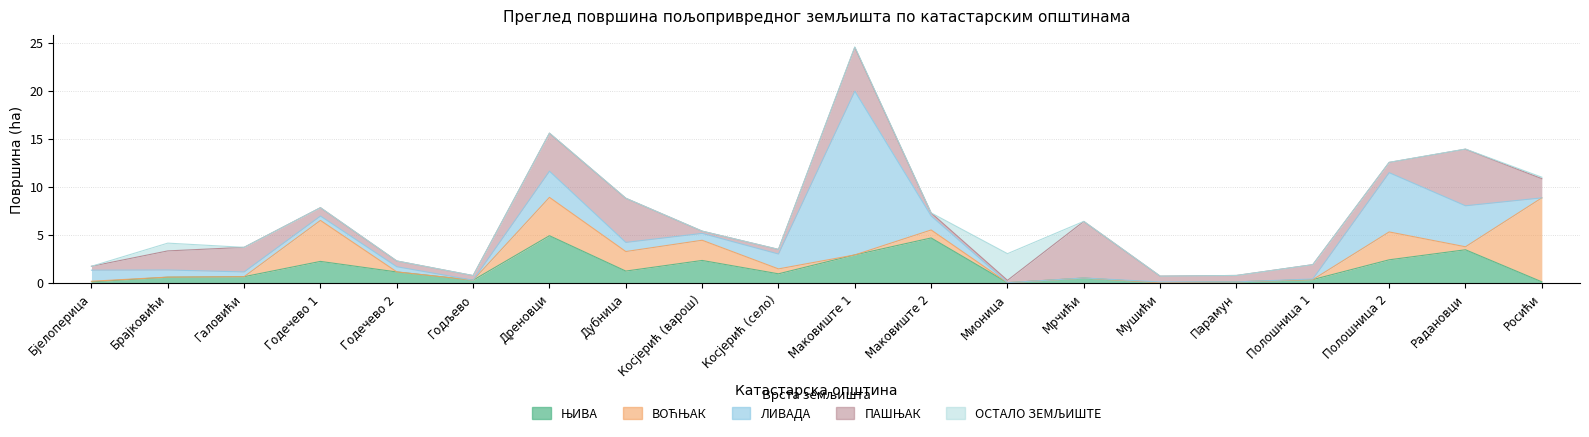

Between Косјерић (село) and Маковиште 2, which is larger?

Маковиште 2